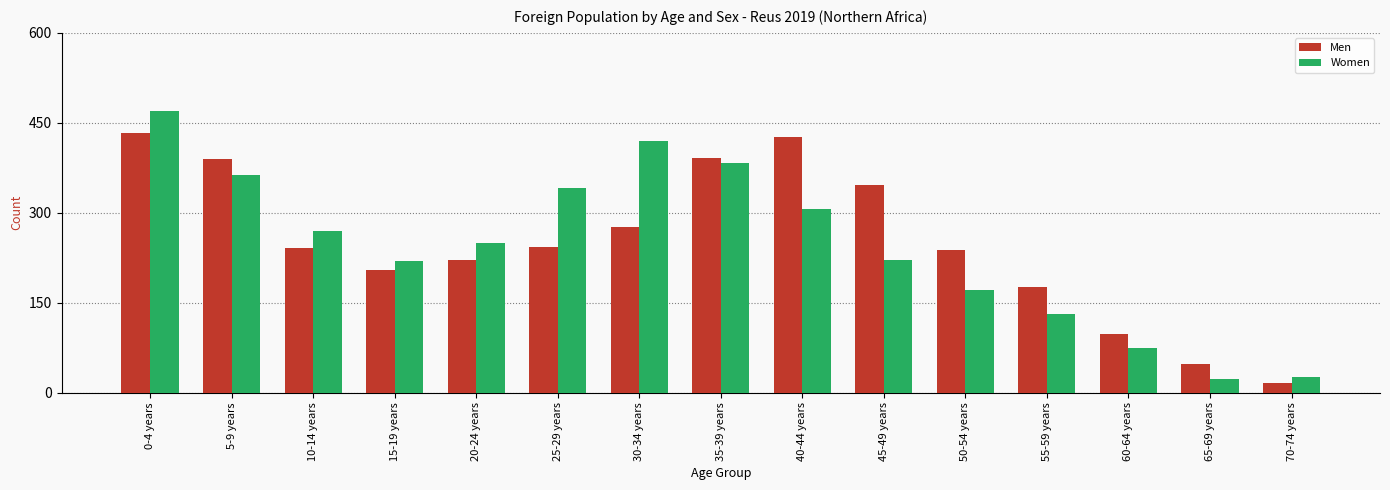

The value of Men at 25-29 years is 403. True or false?

False